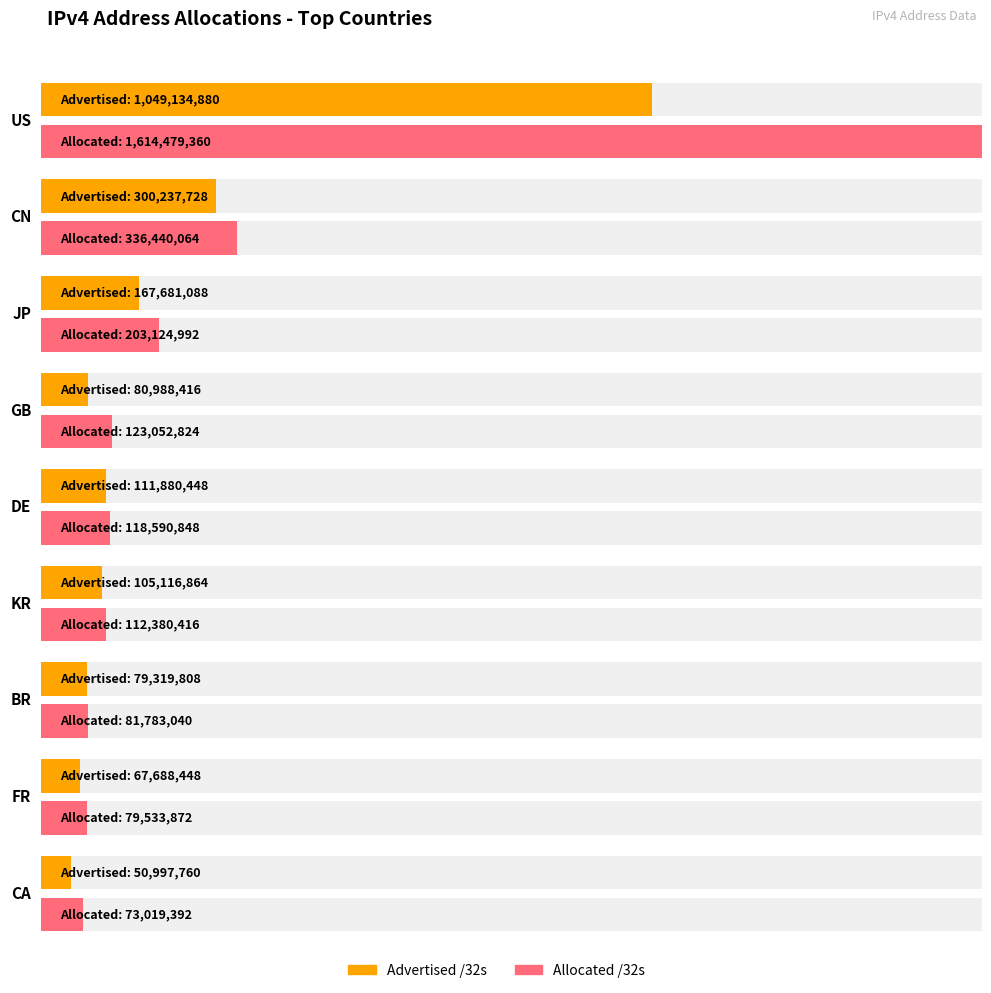

How many values in the Allocated /32s series exceed 118590848?

4